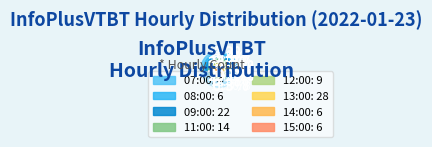

Is 14:00 the majority of the pie?

No